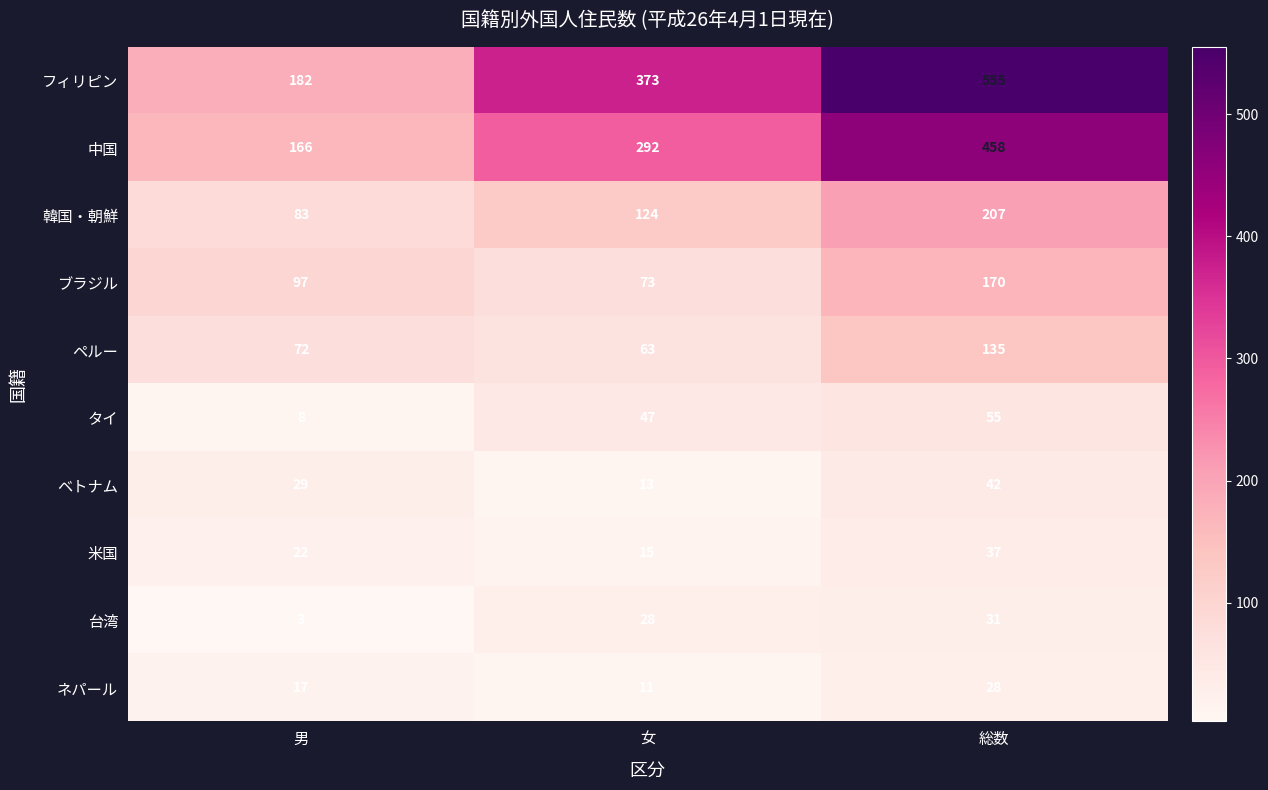

At how many categories does at least one series exceed 338?

2